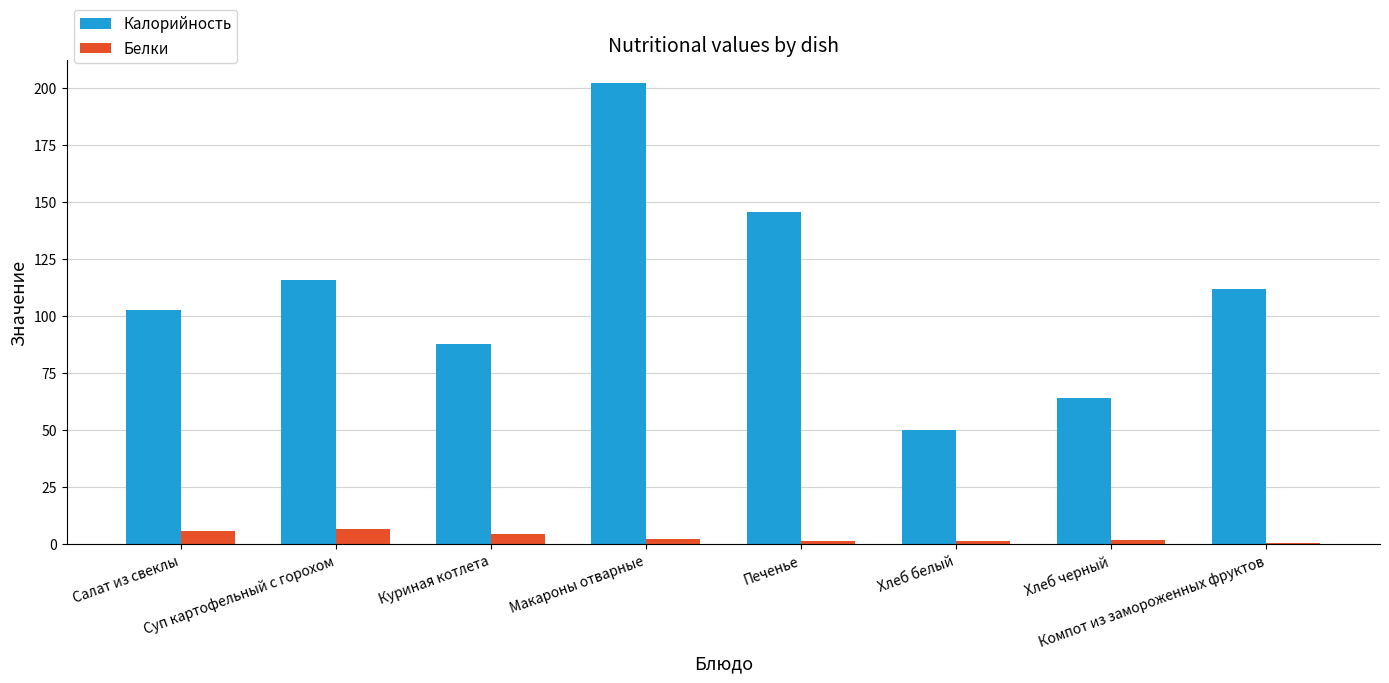

Is it true that Калорийность equals 112.0 at Хлеб черный?

False